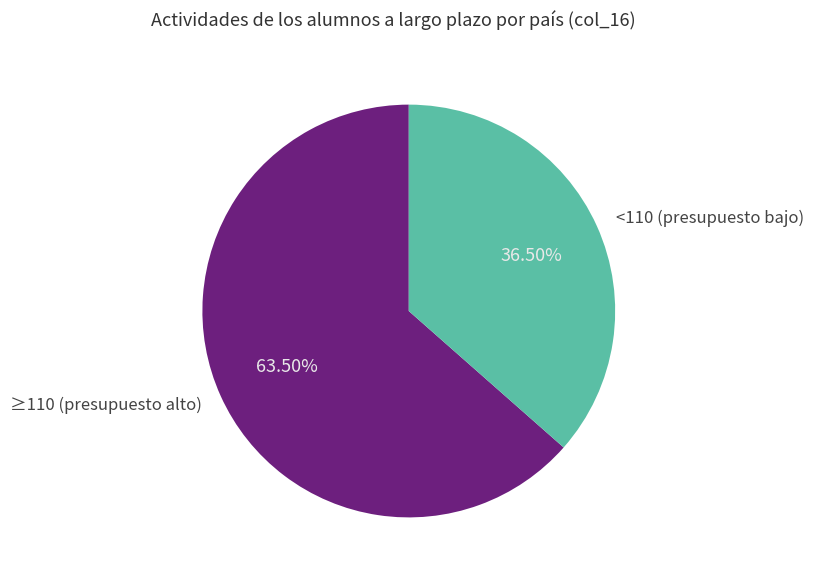

Which has a higher value, ≥110 (presupuesto alto) or <110 (presupuesto bajo)?

≥110 (presupuesto alto)